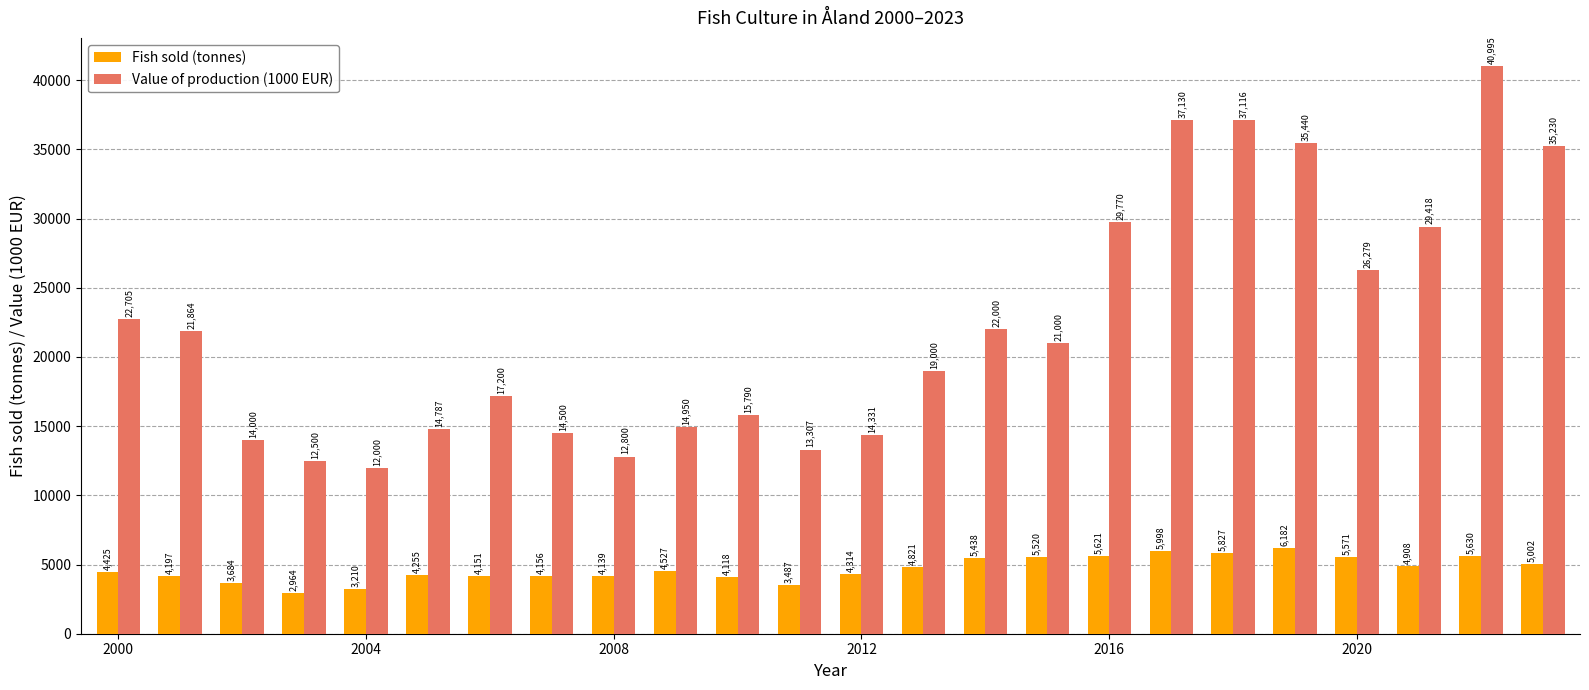

Rank the series by their maximum value, from highest to lowest.

Value of production (1000 EUR), Fish sold (tonnes)